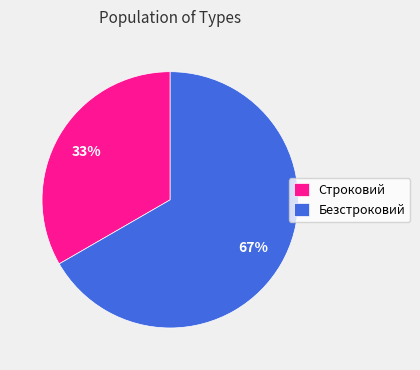

Is there any slice that represents more than half of the pie?

Yes